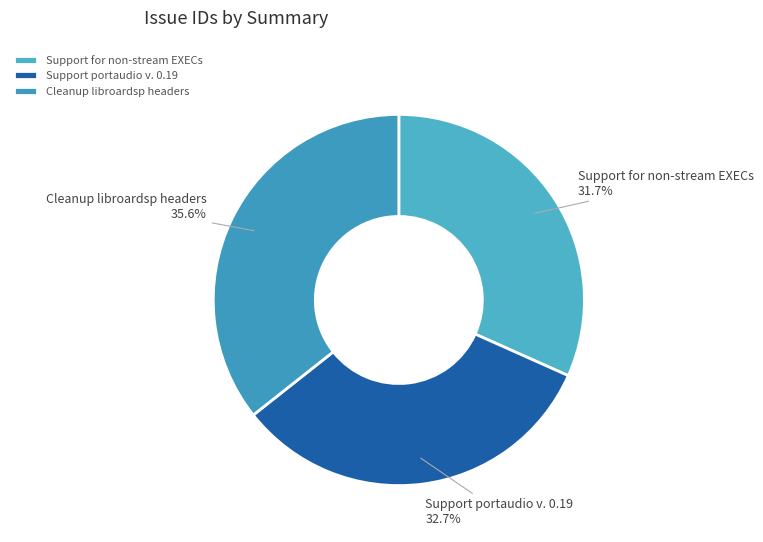

How many slices are in this pie chart?

3